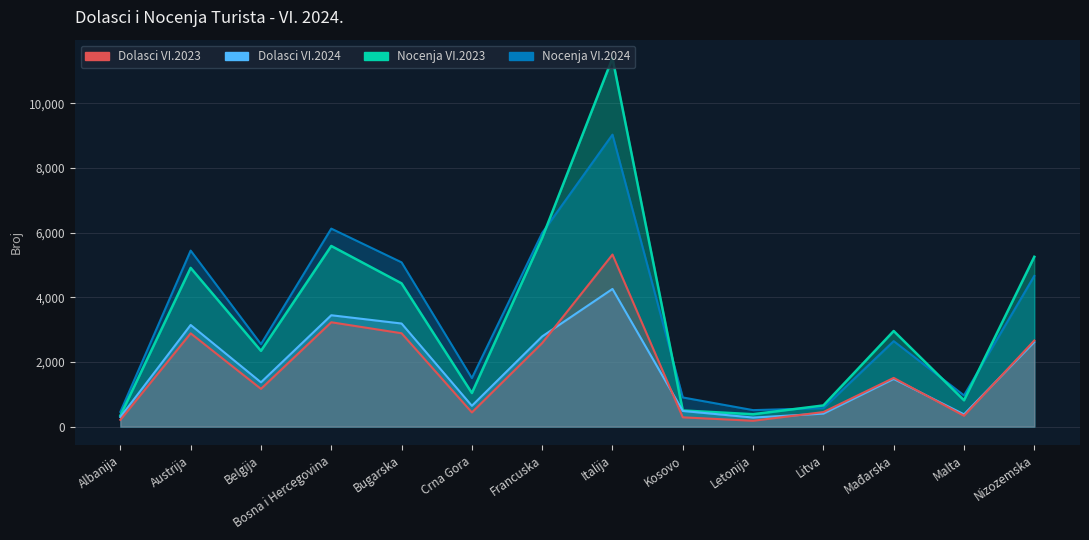

Reading left to right, what are all the values shown in this chart?

Dolasci VI.2023: Albanija=209	Austrija=2886	Belgija=1168	Bosna i Hercegovina=3229	Bugarska=2889	Crna Gora=439	Francuska=2586	Italija=5325	Kosovo=287	Letonija=181	Litva=450	Mađarska=1507	Malta=336	Nizozemska=2665
Dolasci VI.2024: Albanija=294	Austrija=3145	Belgija=1370	Bosna i Hercegovina=3446	Bugarska=3190	Crna Gora=644	Francuska=2791	Italija=4260	Kosovo=484	Letonija=280	Litva=402	Mađarska=1476	Malta=379	Nizozemska=2618
Nocenja VI.2023: Albanija=339	Austrija=4912	Belgija=2344	Bosna i Hercegovina=5590	Bugarska=4433	Crna Gora=1039	Francuska=5841	Italija=11404	Kosovo=499	Letonija=383	Litva=655	Mađarska=2959	Malta=814	Nizozemska=5255
Nocenja VI.2024: Albanija=456	Austrija=5447	Belgija=2552	Bosna i Hercegovina=6127	Bugarska=5083	Crna Gora=1501	Francuska=5993	Italija=9035	Kosovo=902	Letonija=510	Litva=571	Mađarska=2645	Malta=965	Nizozemska=4663